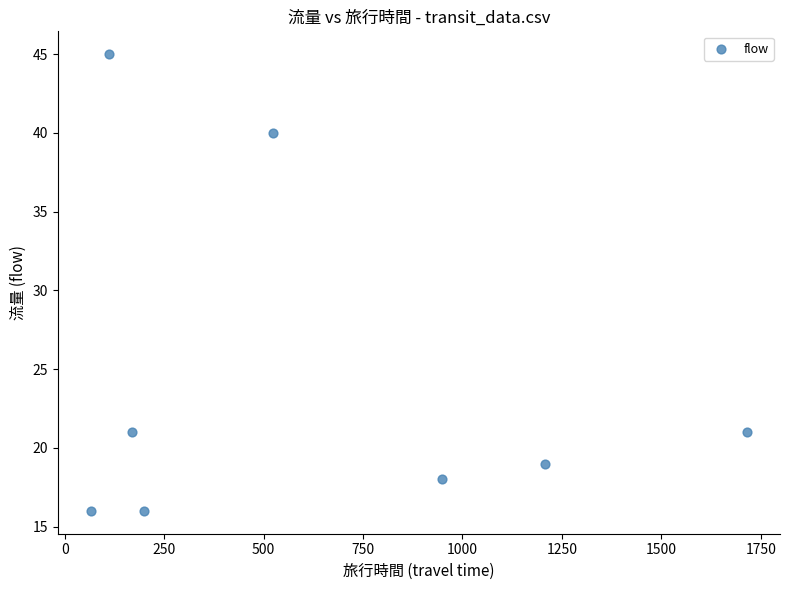

What is the average X value?

617